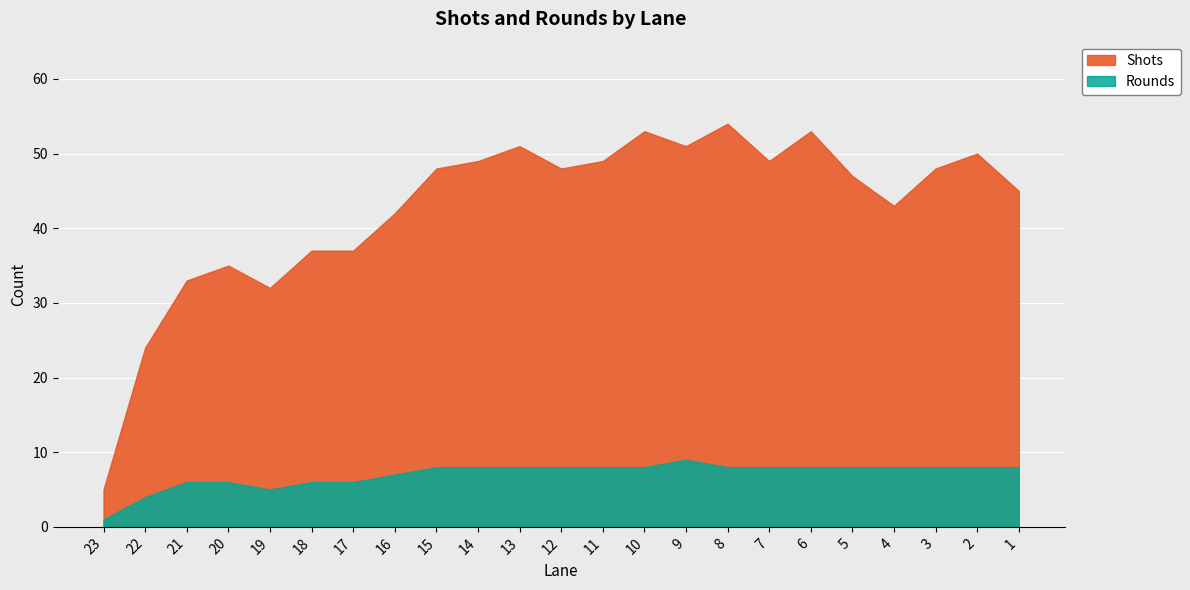

Reading left to right, what are all the values shown in this chart?

Shots: 23=5	22=24	21=33	20=35	19=32	18=37	17=37	16=42	15=48	14=49	13=51	12=48	11=49	10=53	9=51	8=54	7=49	6=53	5=47	4=43	3=48	2=50	1=45
Rounds: 23=1	22=4	21=6	20=6	19=5	18=6	17=6	16=7	15=8	14=8	13=8	12=8	11=8	10=8	9=9	8=8	7=8	6=8	5=8	4=8	3=8	2=8	1=8